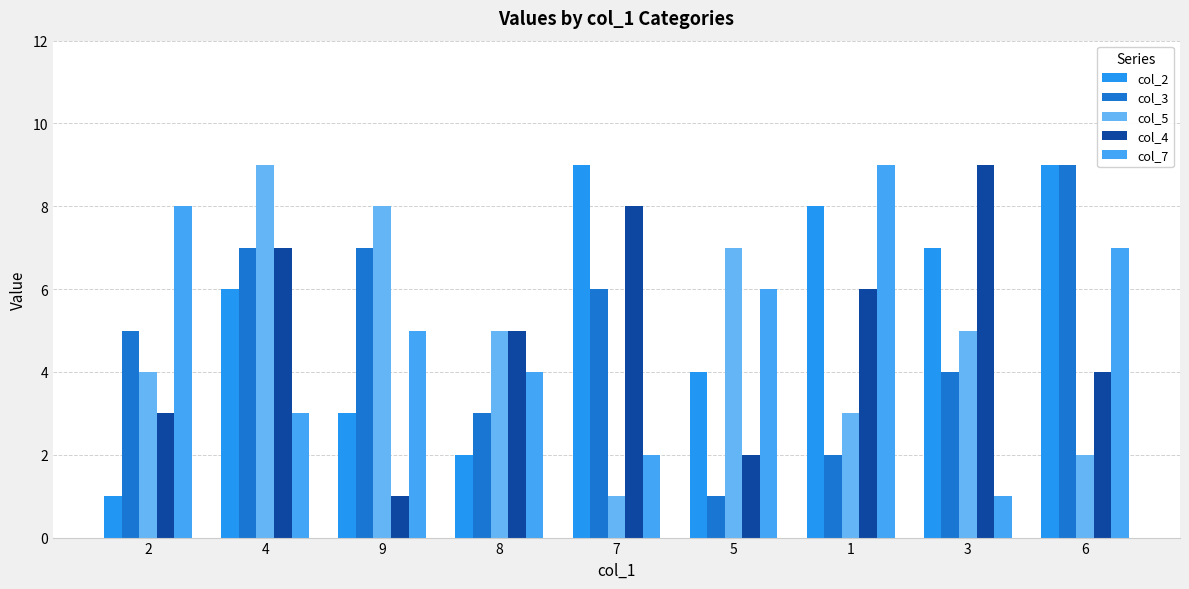

The col_3 series shows 10 at 7. True or false?

False